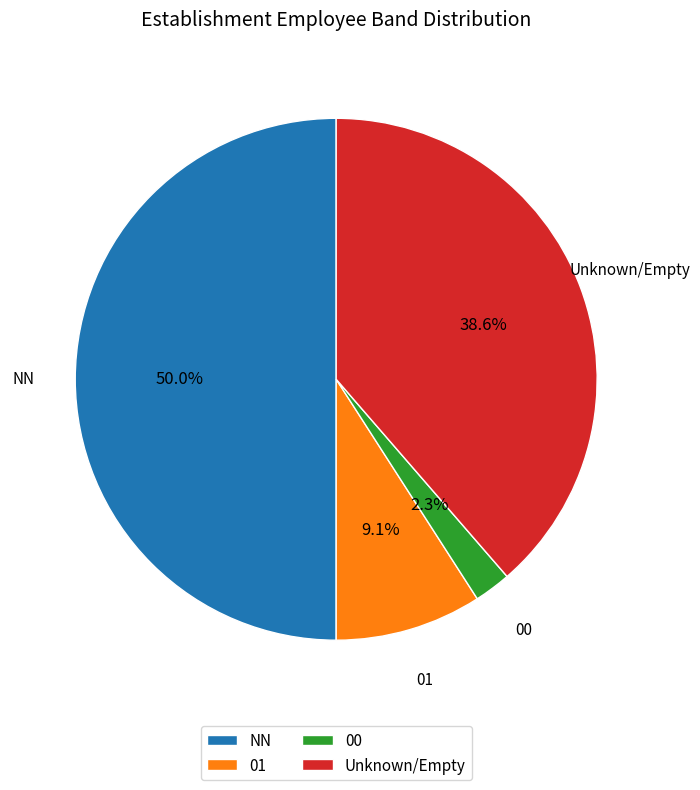

Which has a higher value, Unknown/Empty or 01?

Unknown/Empty